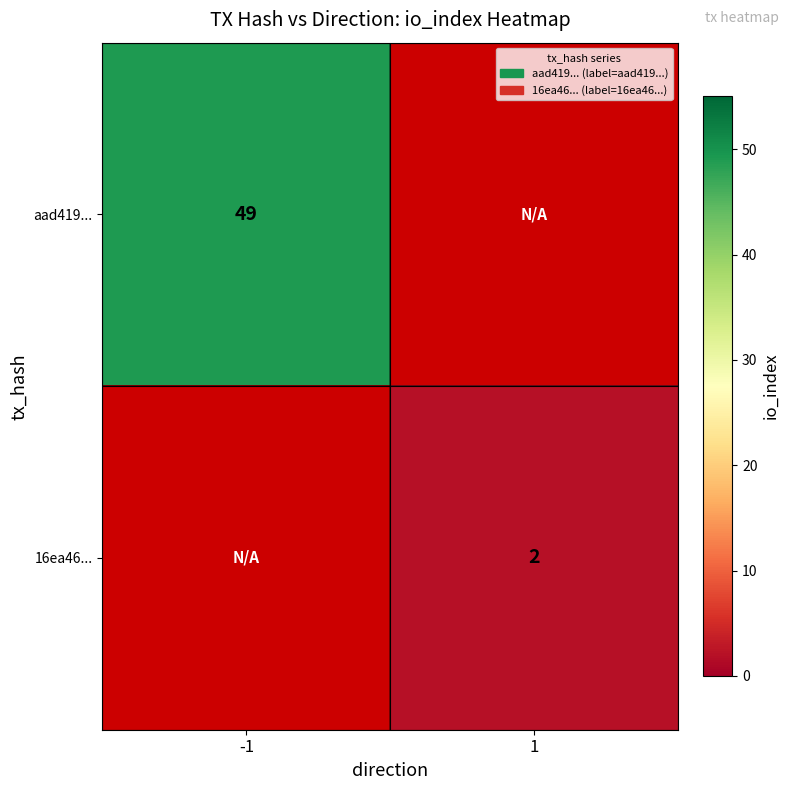

The value of 16ea46... at 1 is 2. True or false?

True